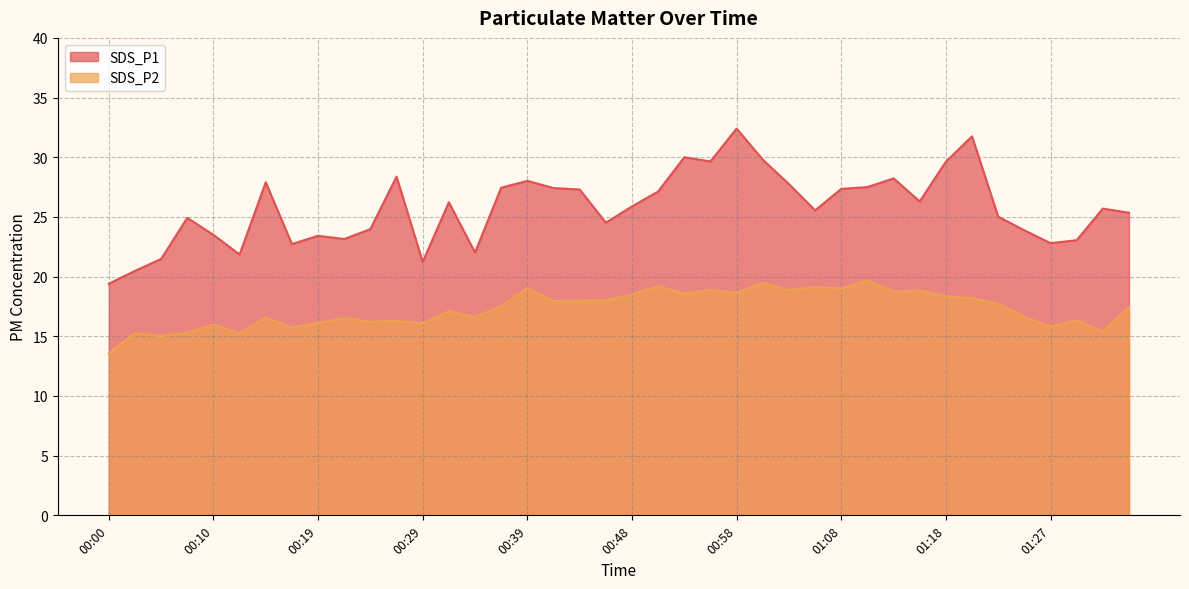

What is the minimum value shown in the chart?

13.6